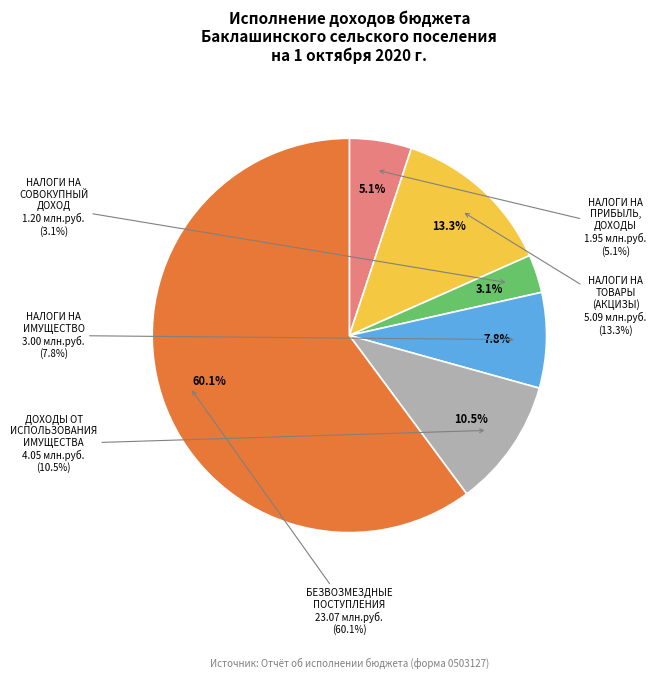

Count the number of slices in the pie.

6